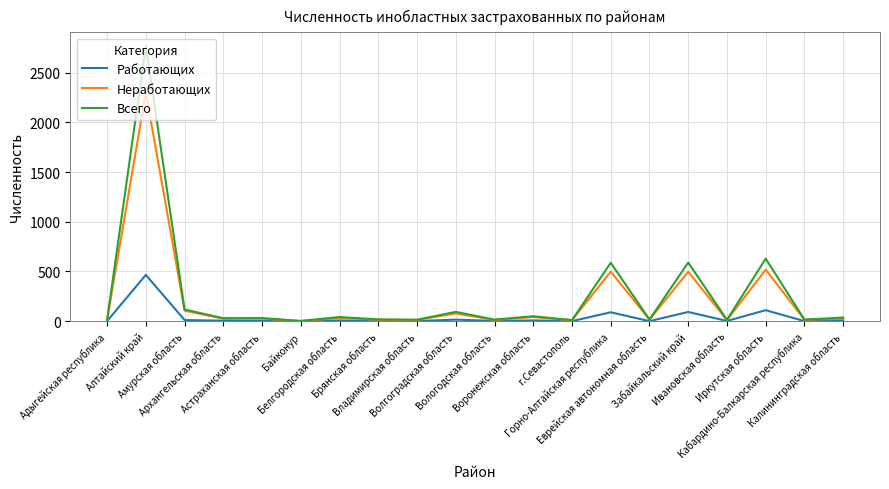

What is the maximum value shown in the chart?

2766